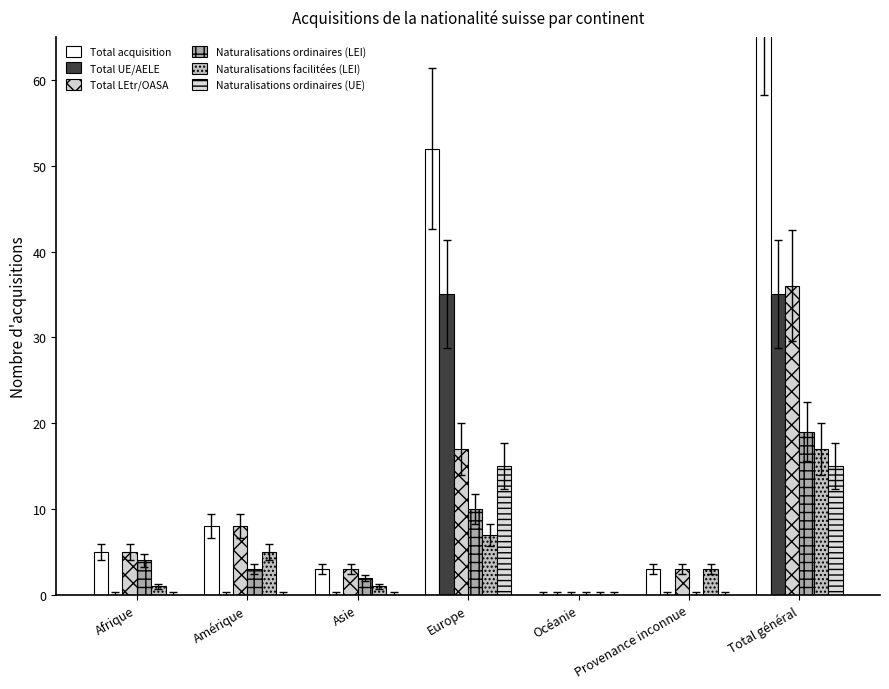

Which category has the highest value in the Total LEtr/OASA series?

Total général